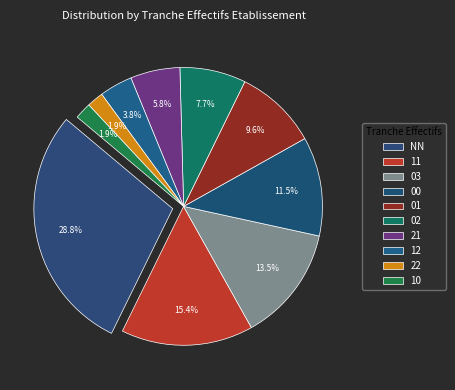

Between 10 and 03, which is larger?

03